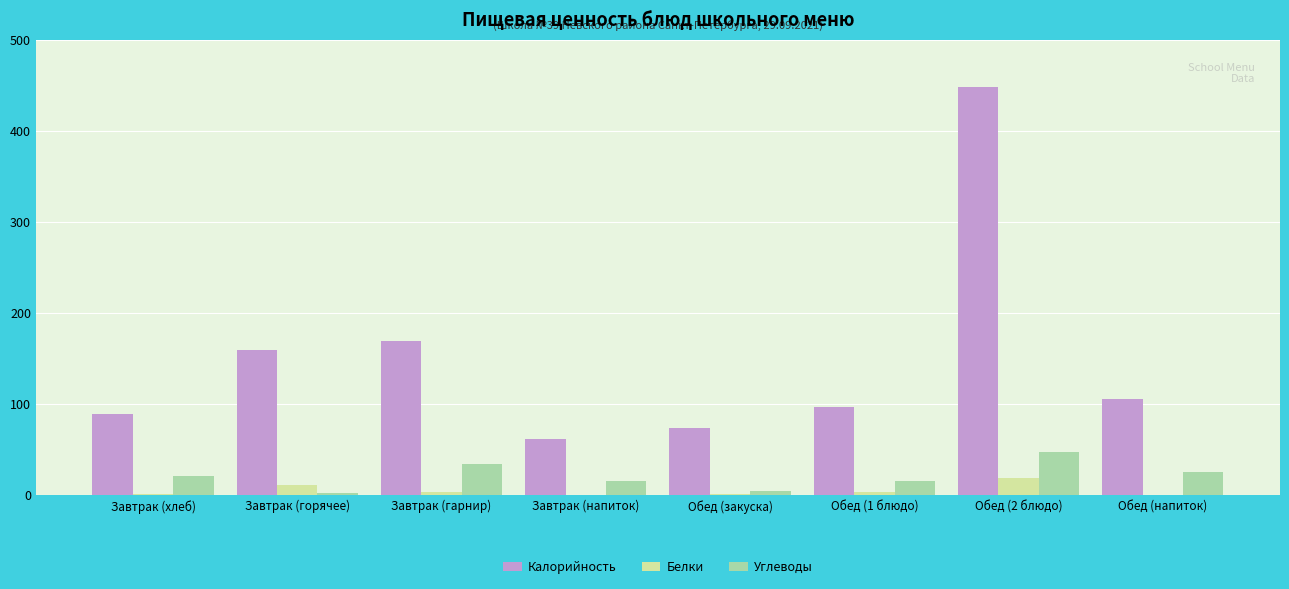

True or false: Калорийность has a value of 121.3 at Обед (закуска).

False